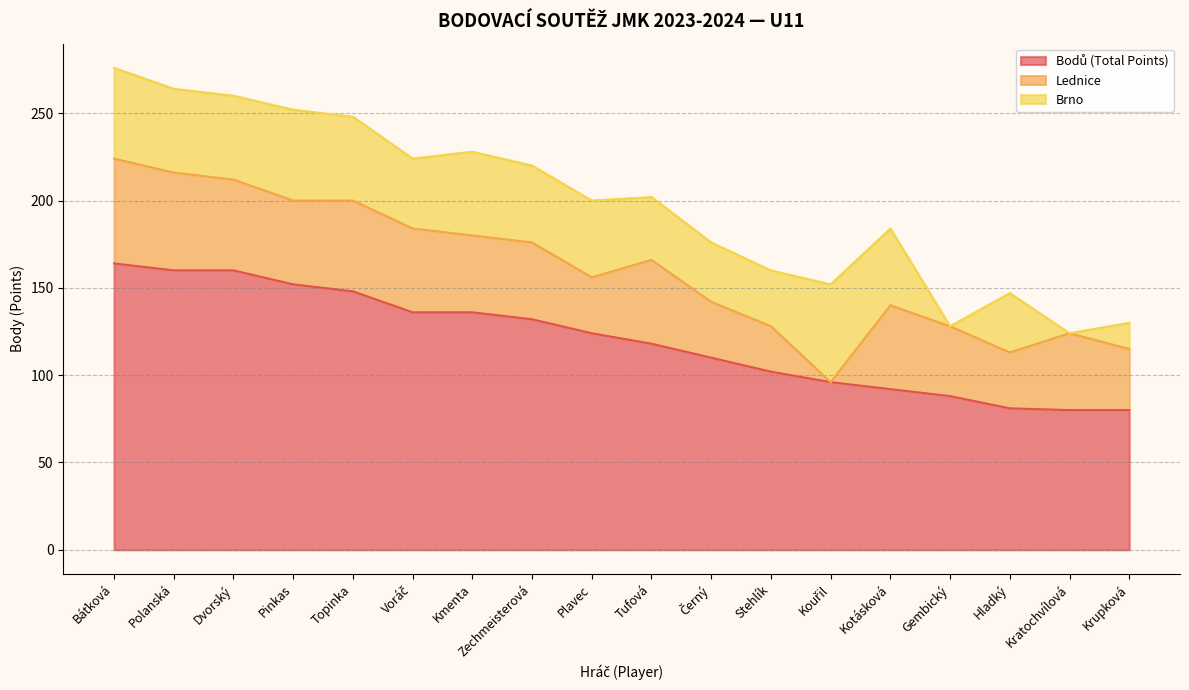

True or false: Lednice and Bodů (Total Points) intersect in this chart.

False